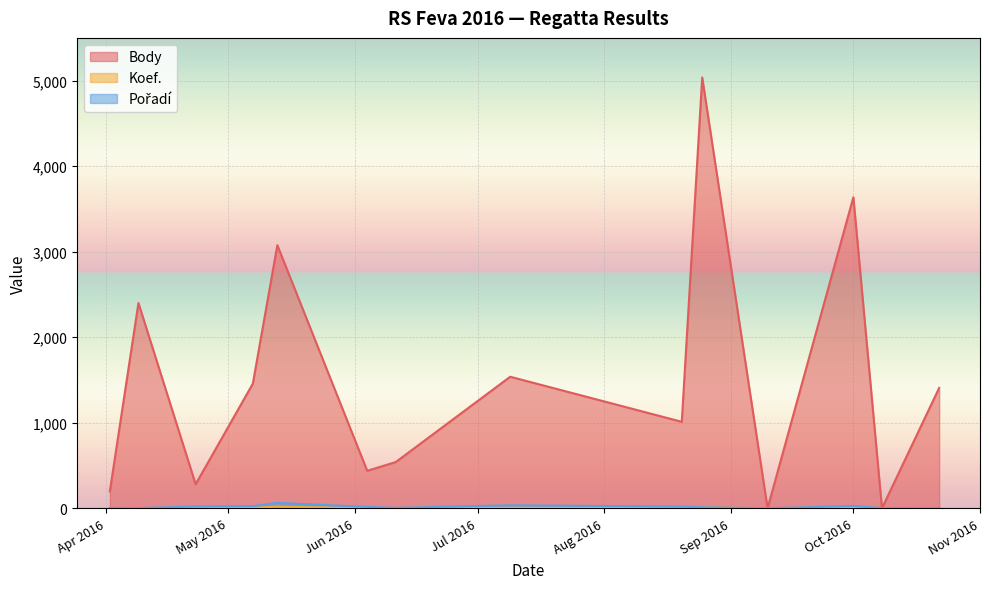

True or false: Pořadí has a value of 4 at 2016-04-02.

True